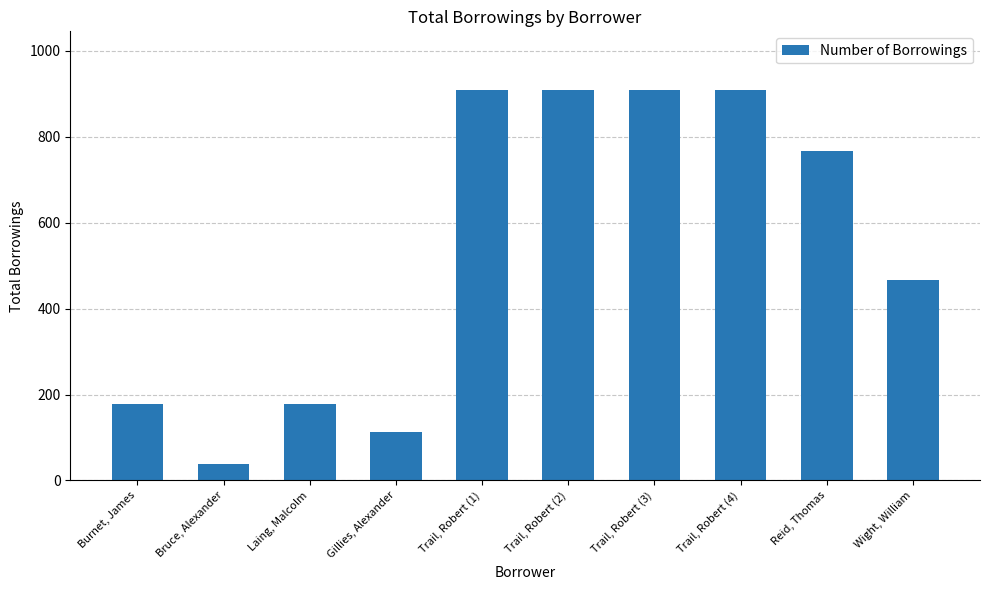

How many series are shown in this chart?

1